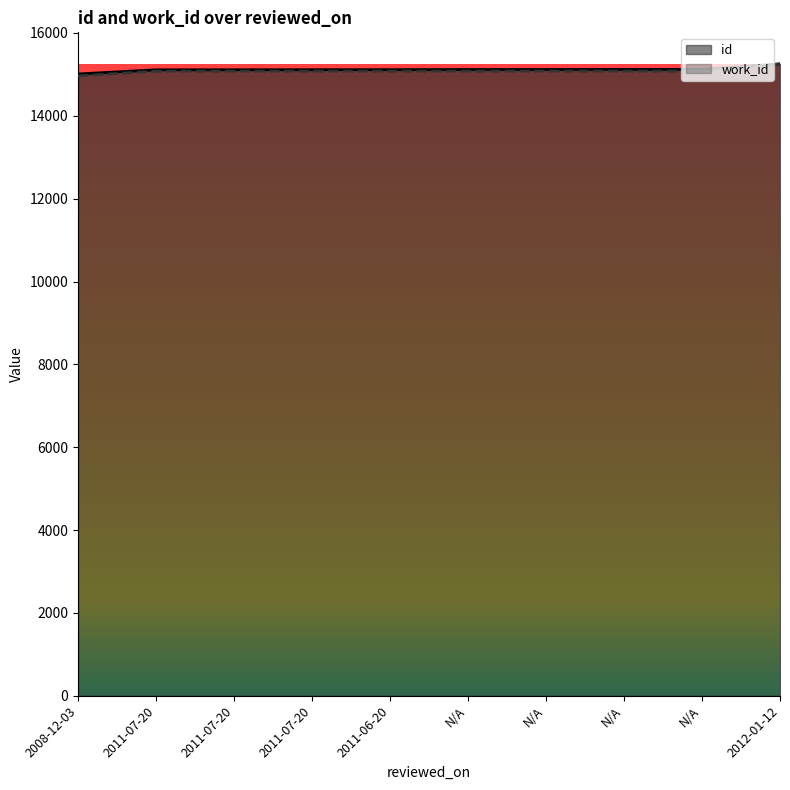

How many intersections are there between work_id and id?

1